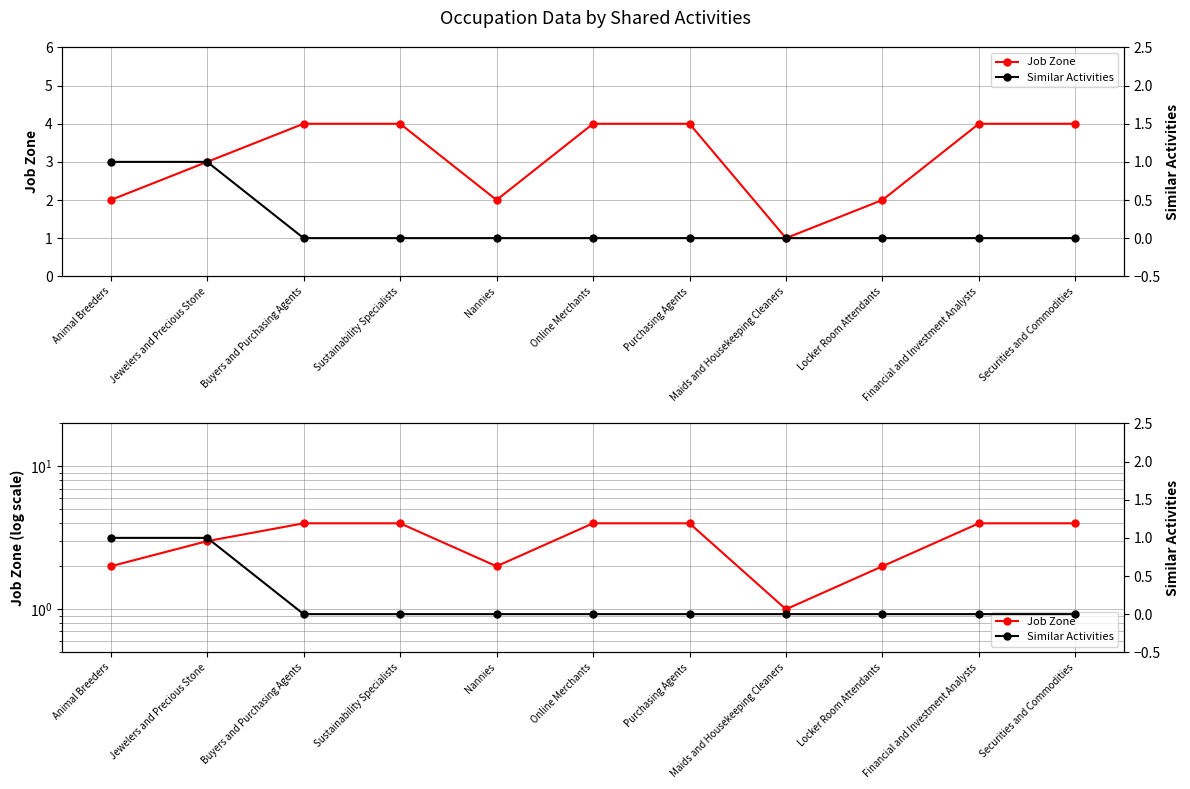

Which series has the largest range (max minus min)?

Job Zone